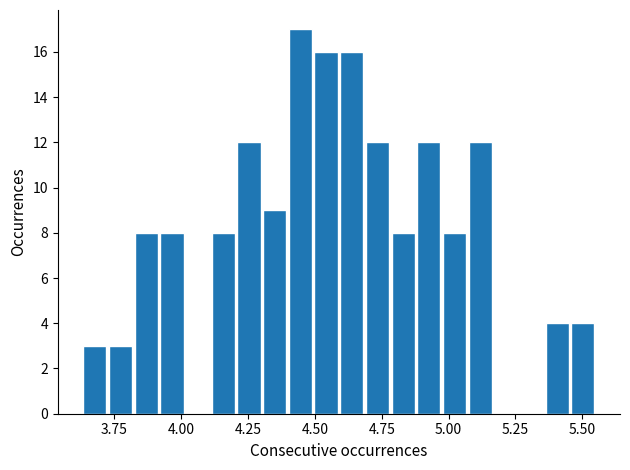

Read against the x-axis, roughly where is the centre of the tallest bar?

4.45